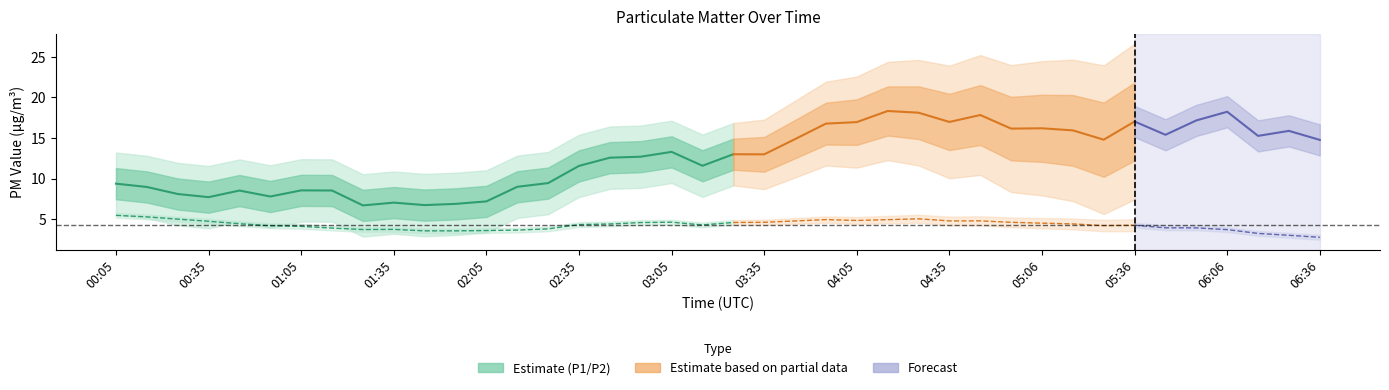

At which category does P1 reach its first local valley?

3